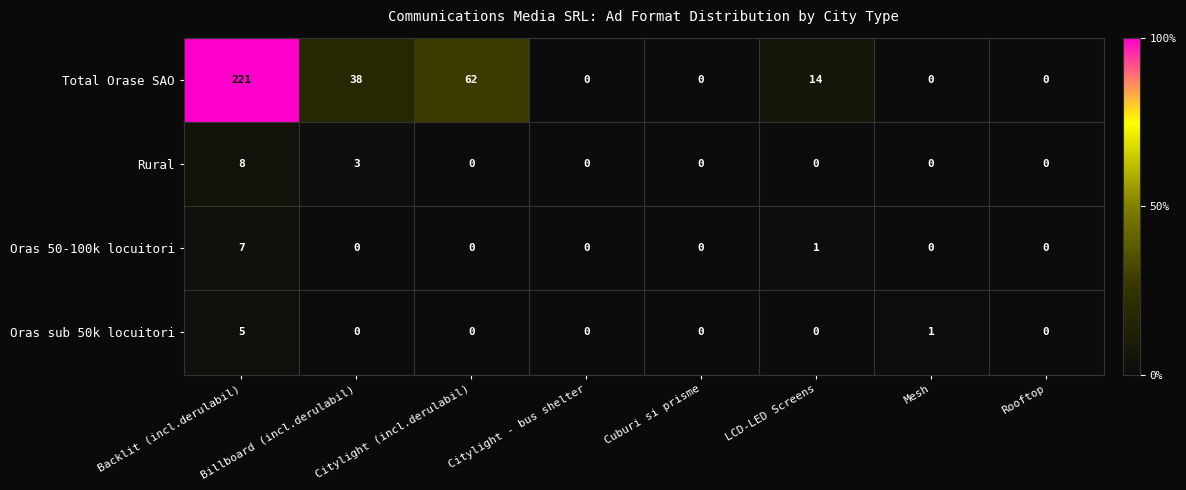

What is the spread (max minus min) of values at Citylight (incl.derulabil)?

62